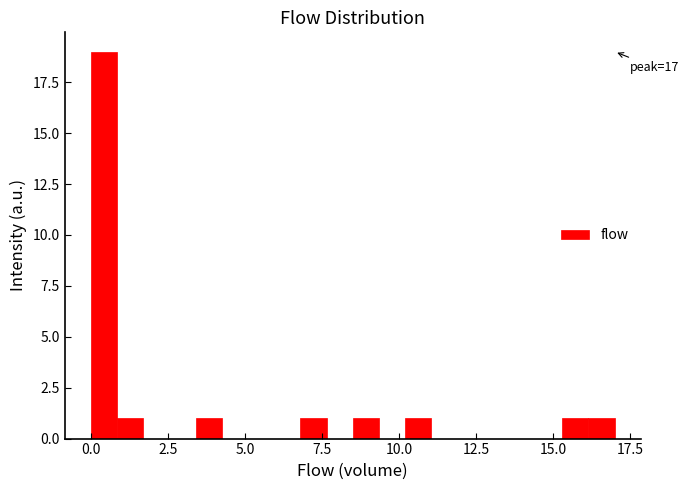

Around what value on the x-axis is the tallest bar? Give the approximate position of its centre, as read against the axis.

0.5